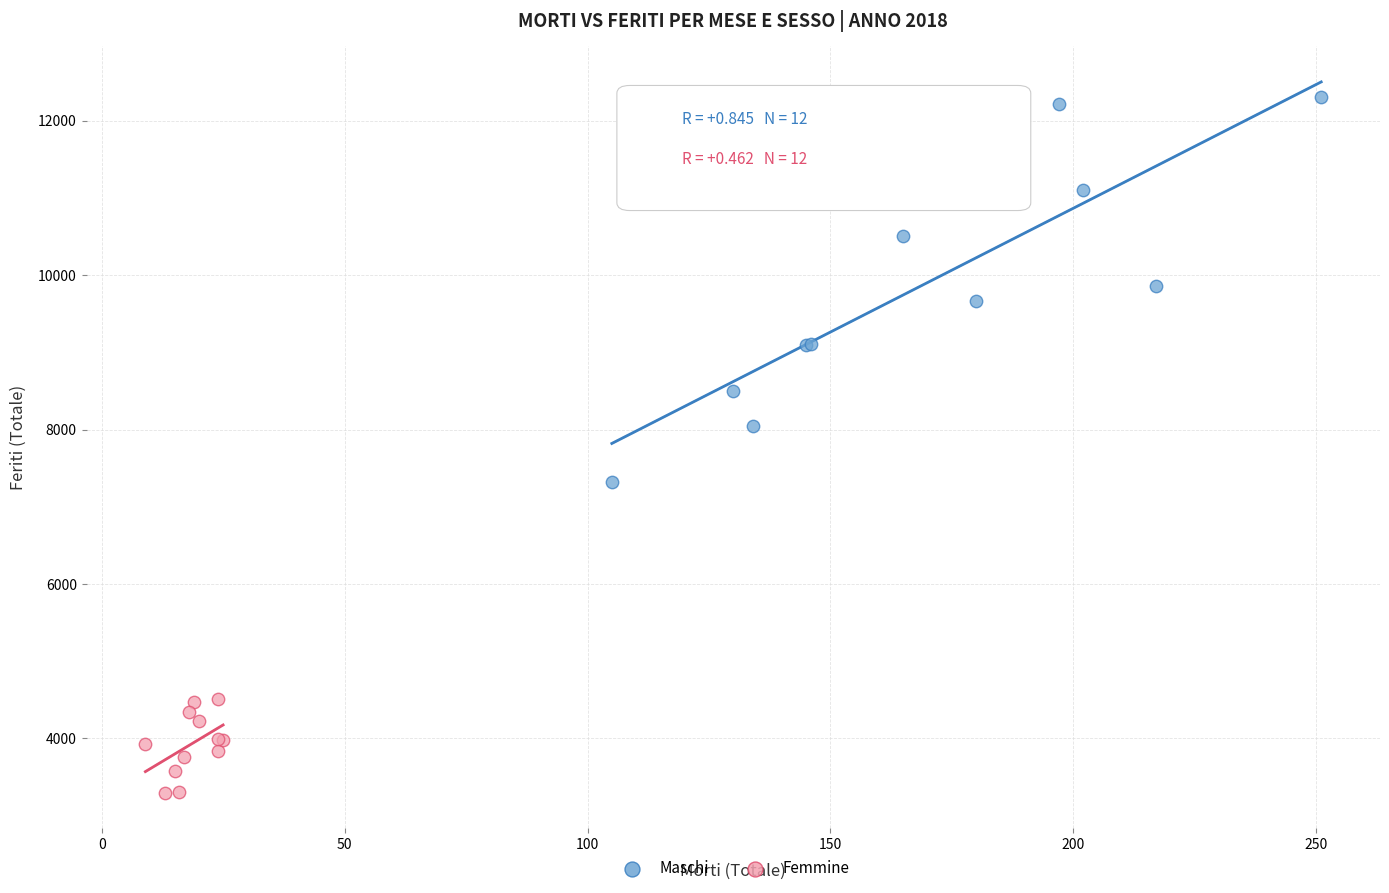

Which series contains the lowest Y value?

Femmine